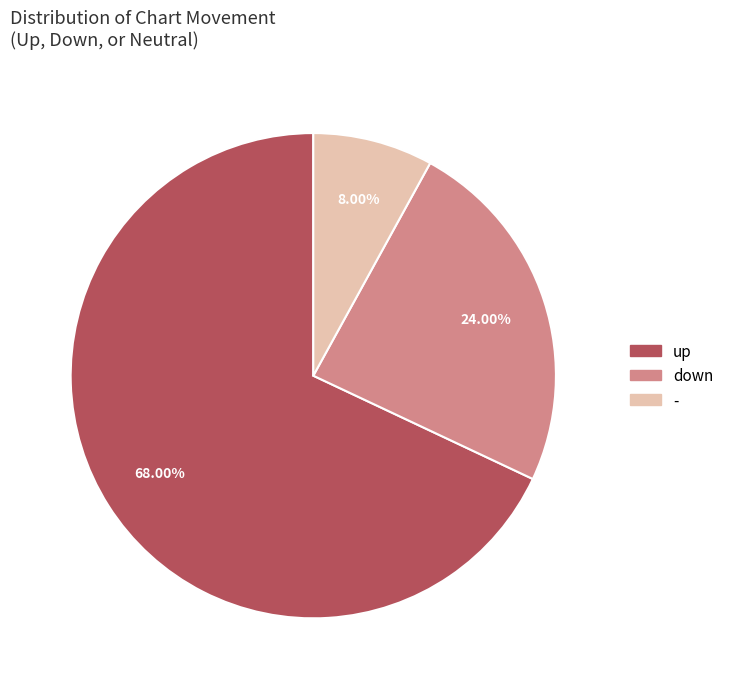

Is there a majority slice in this chart?

Yes